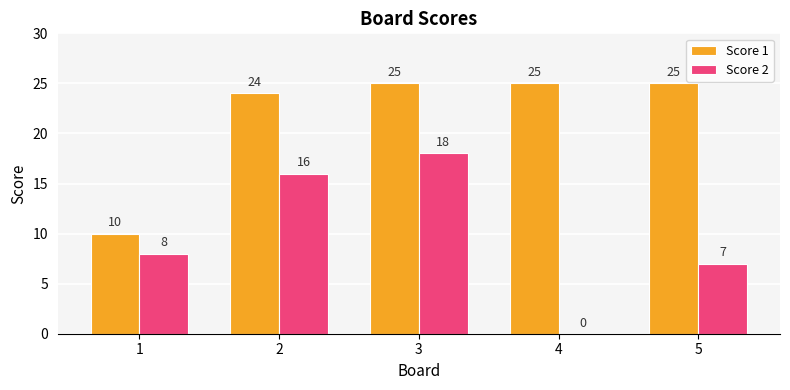

Is it true that Score 1 equals 6 at 1?

False